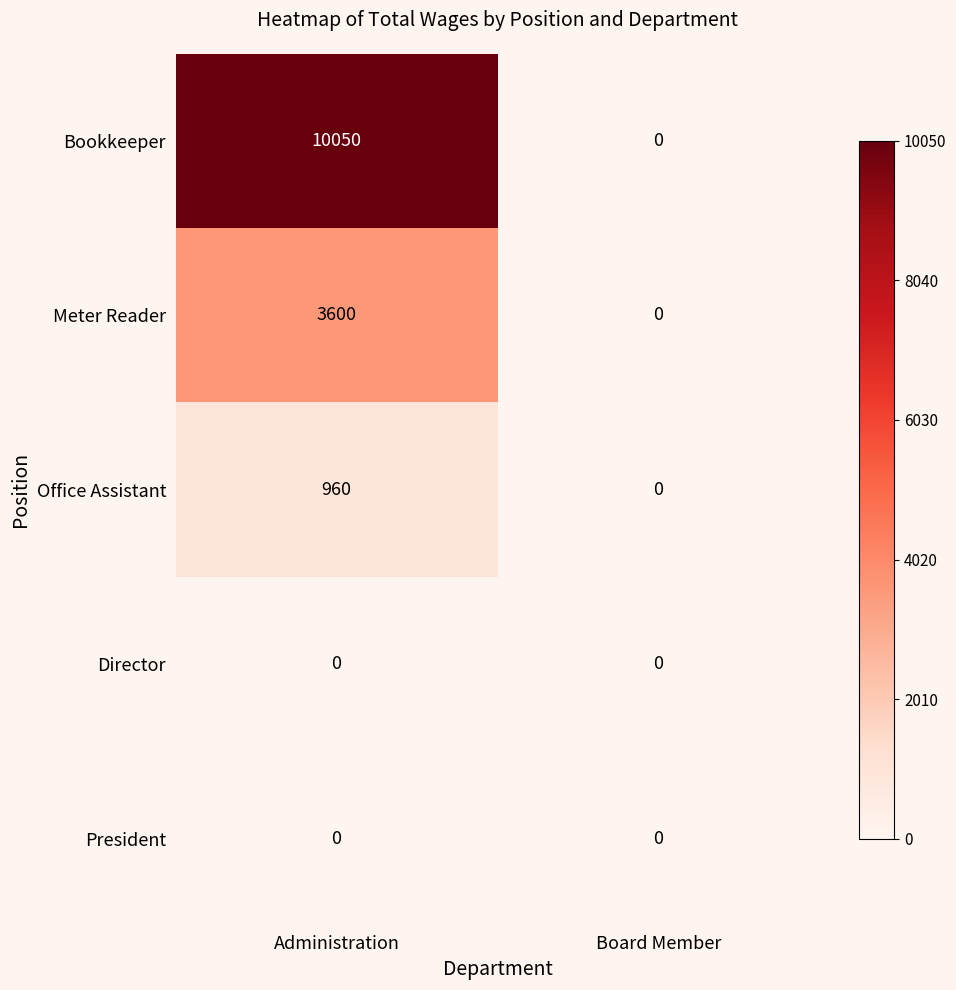

The value of Director at Administration is 0. True or false?

True